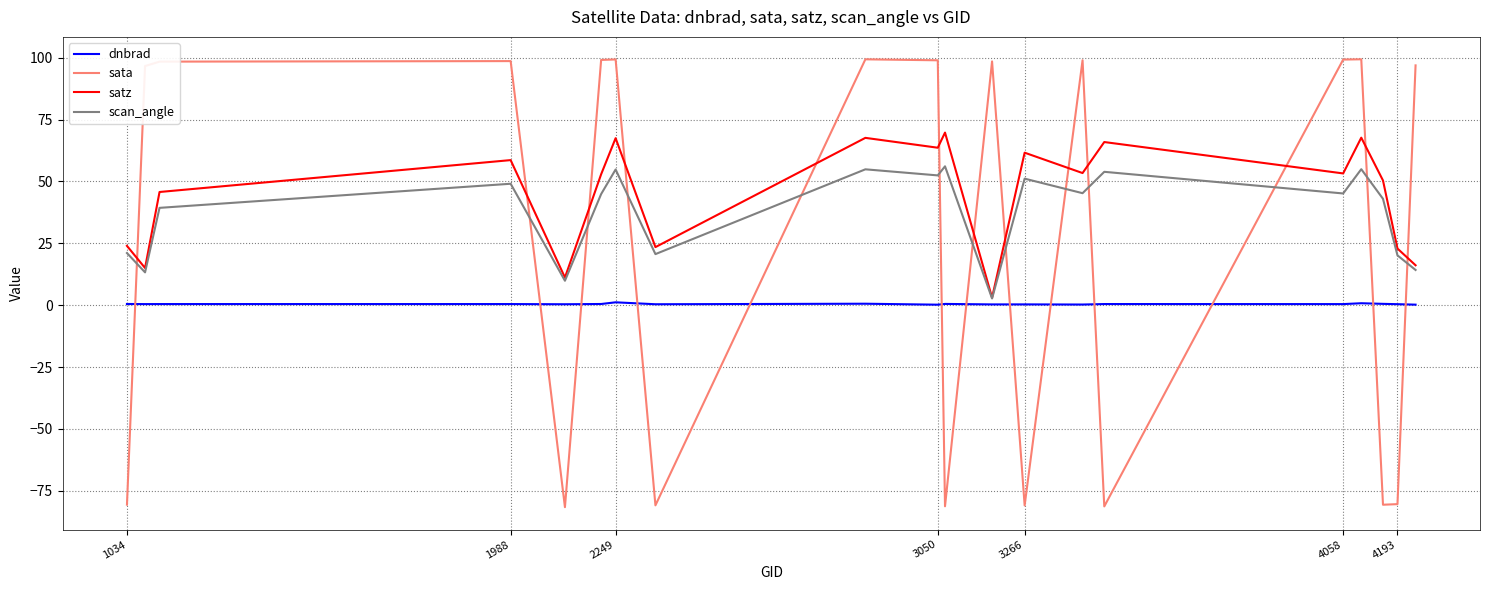

Rank the series by their average value, from highest to lowest.

satz, scan_angle, sata, dnbrad